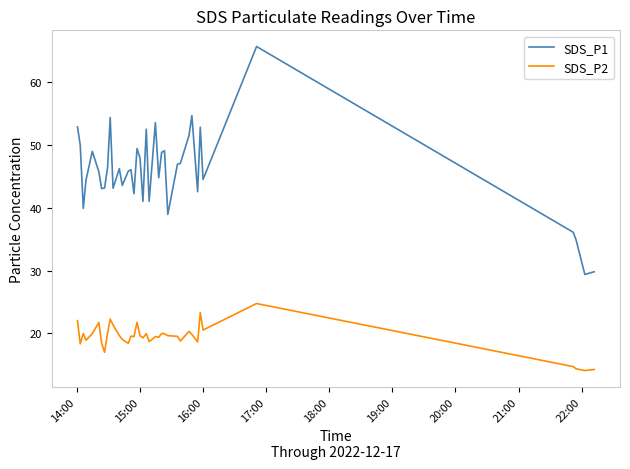

Which series has the largest range (max minus min)?

SDS_P1